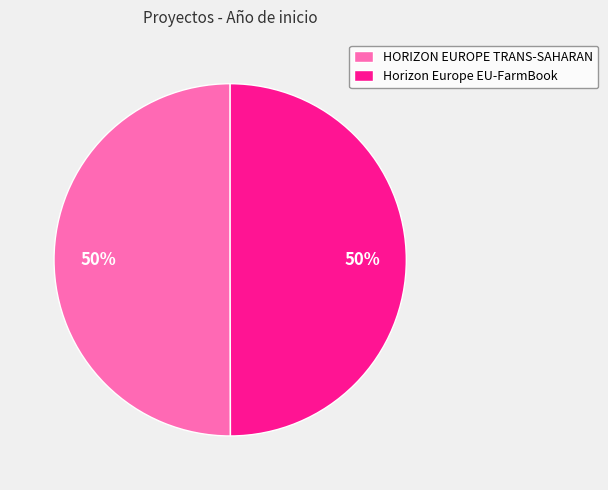

To the nearest percent, what is the average slice percentage?

50%